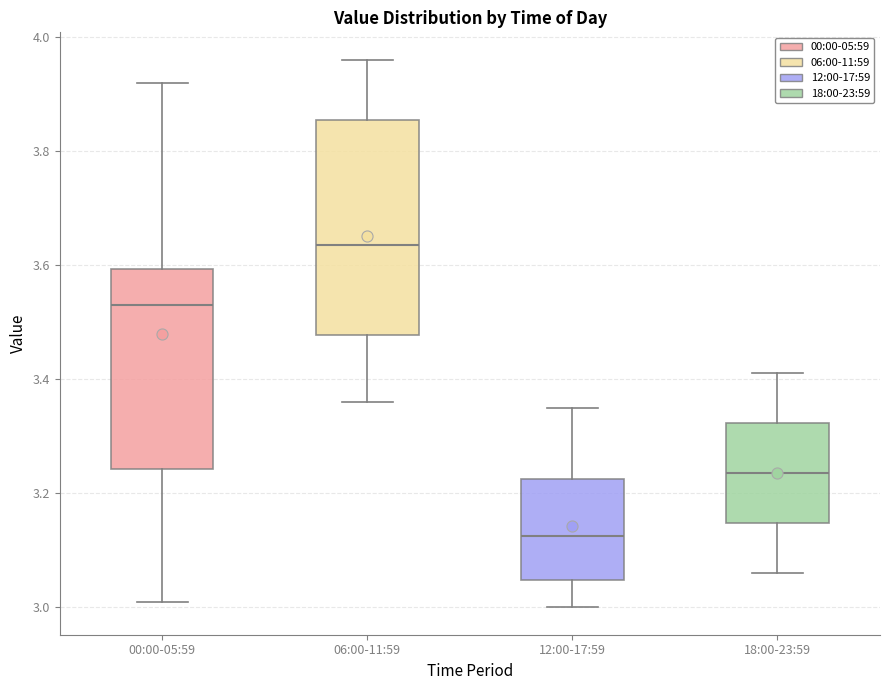

Comparing the boxes themselves (not the whiskers), which one is the tallest?

06:00-11:59